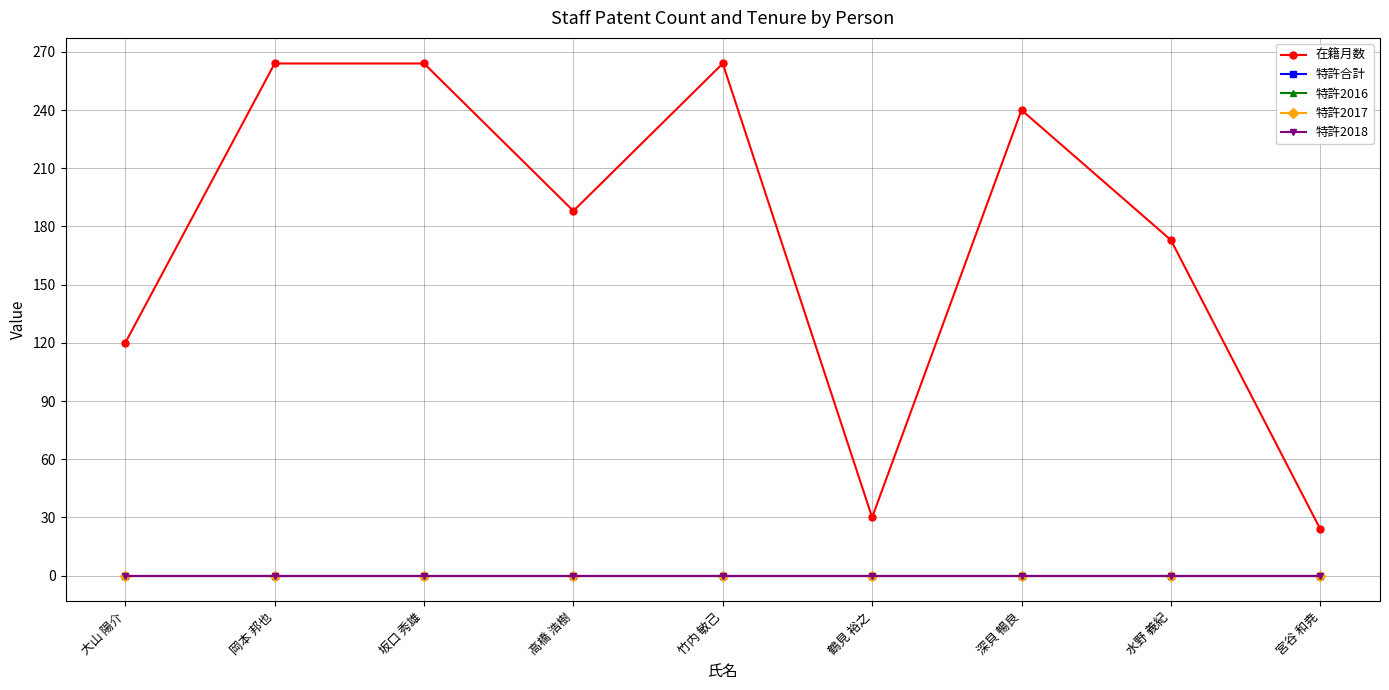

Count the 在籍月数 values in the range 120 to 264.

7